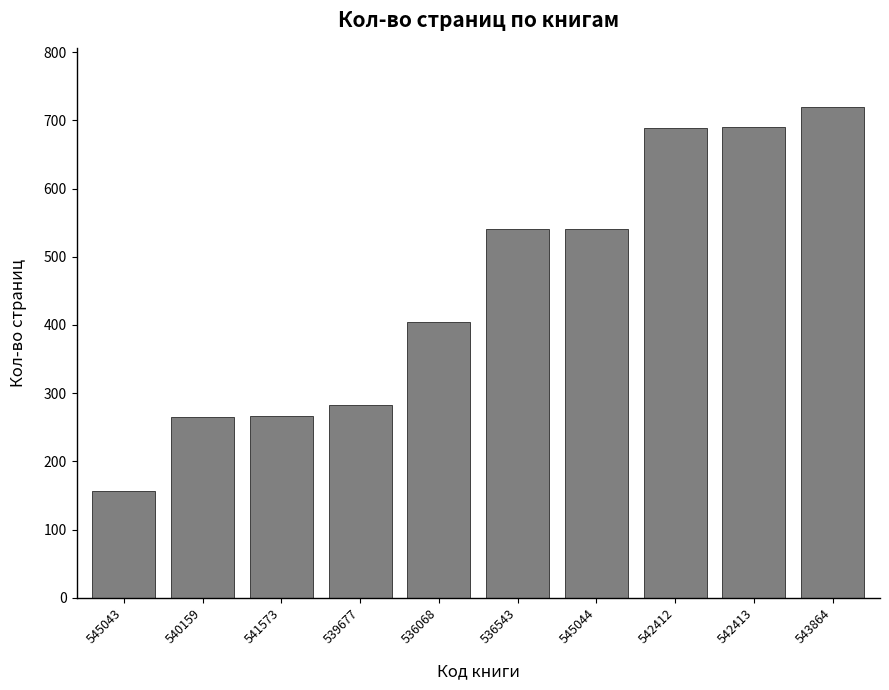

How many data points are less than 541?

5